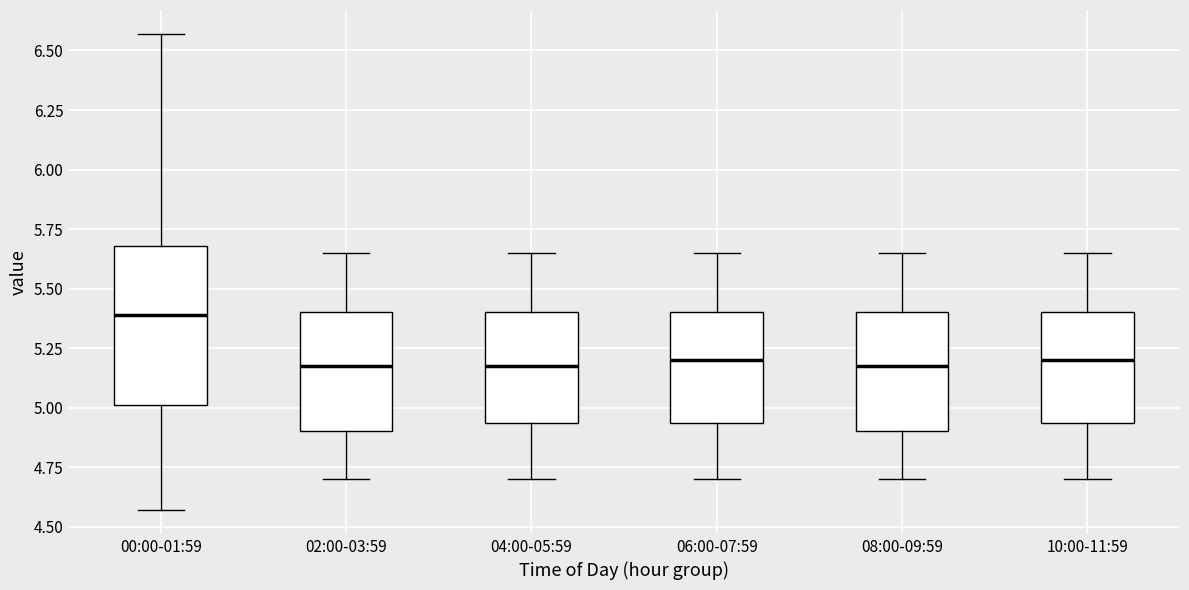

Reading left to right, read every box against the y-axis: the position of its median line, the range the box covers, and the ends of its whiskers. The values are not printed on the chart, so give them approximately, as read against the axis.

00:00-01:59: median 5.40, box 5.00 to 5.70, whiskers 4.55 to 6.55
02:00-03:59: median 5.20, box 4.90 to 5.40, whiskers 4.70 to 5.65
04:00-05:59: median 5.20, box 4.95 to 5.40, whiskers 4.70 to 5.65
06:00-07:59: median 5.20, box 4.95 to 5.40, whiskers 4.70 to 5.65
08:00-09:59: median 5.20, box 4.90 to 5.40, whiskers 4.70 to 5.65
10:00-11:59: median 5.20, box 4.95 to 5.40, whiskers 4.70 to 5.65